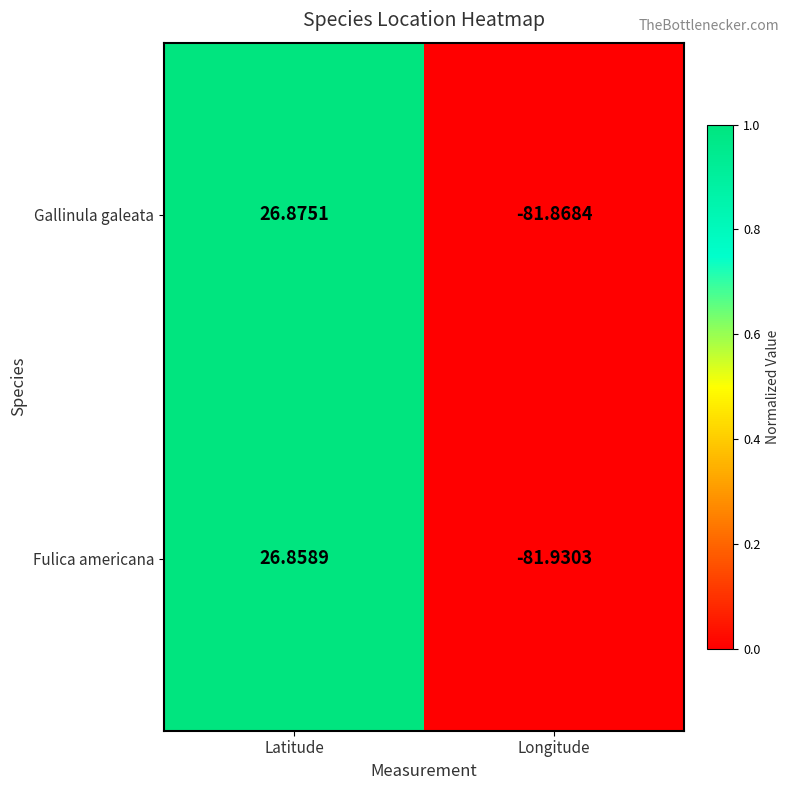

At which category does the chart reach its peak across all series?

Latitude